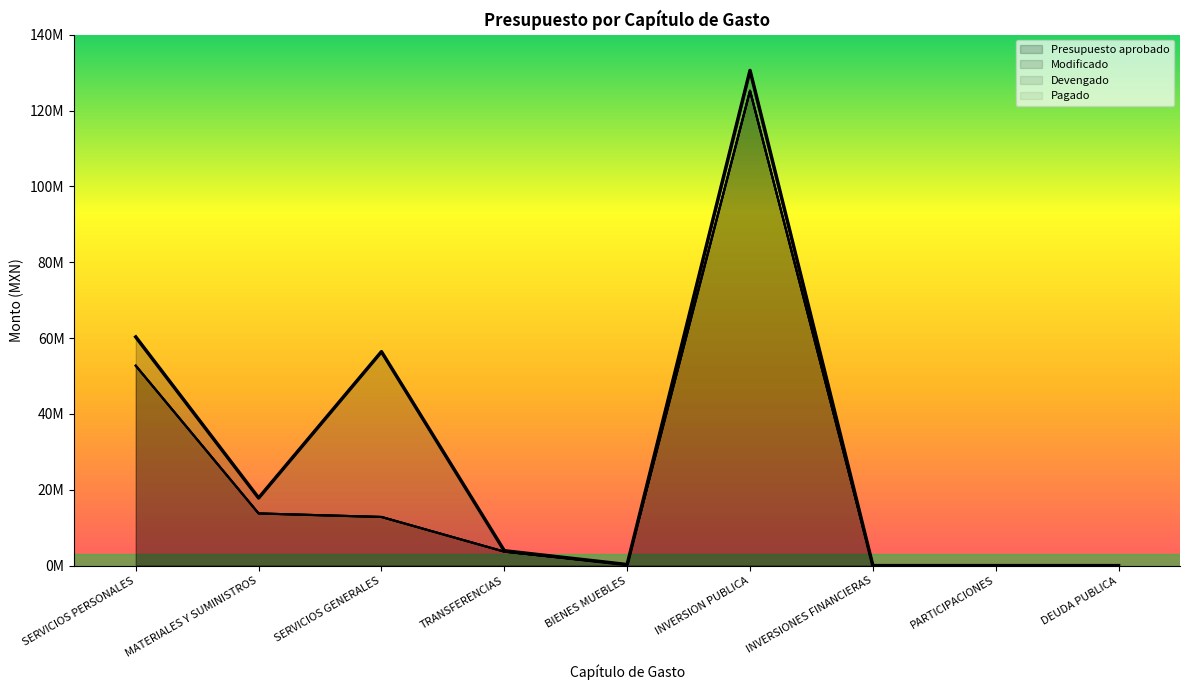

Read the Presupuesto aprobado value at TRANSFERENCIAS.

3925000.0